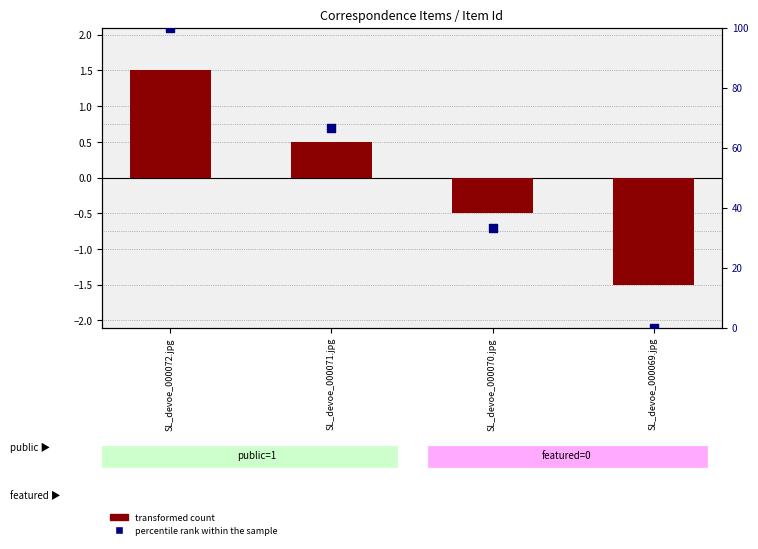

Which series has the largest total across all categories?

percentile rank within the sample